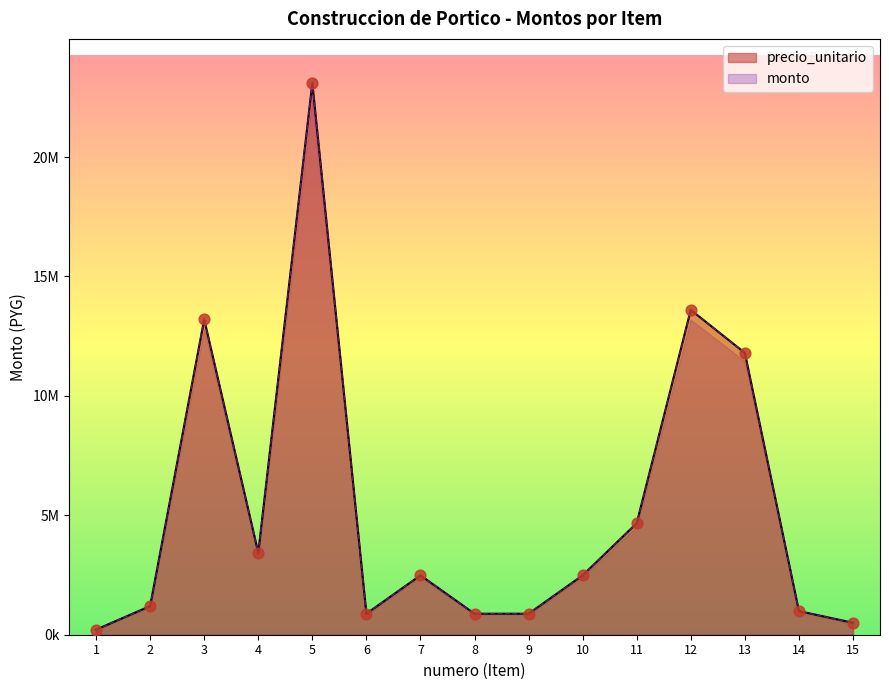

Which series reaches the maximum Y coordinate?

precio_unitario